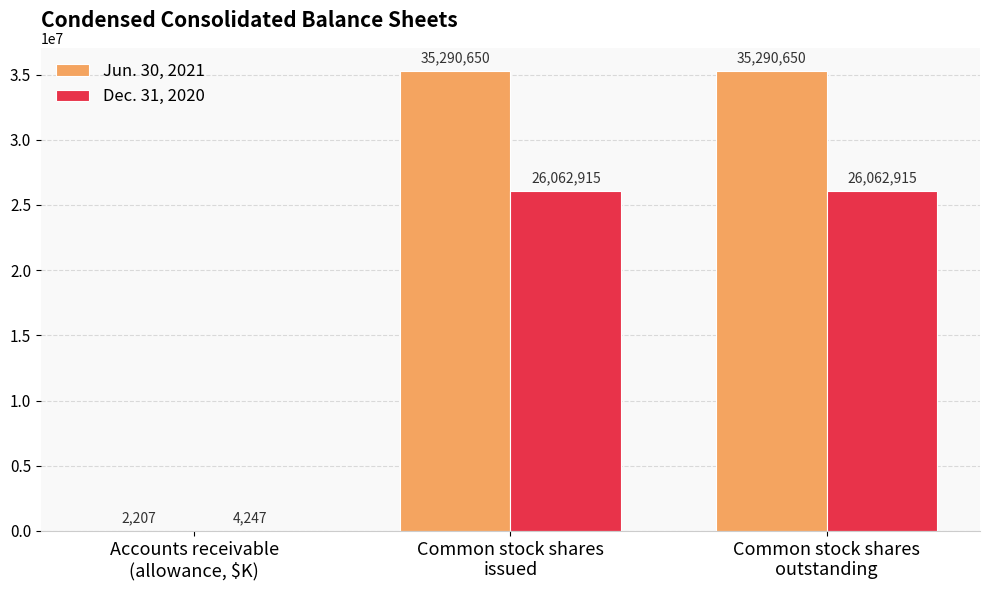

Which series has the largest total across all categories?

Jun. 30, 2021